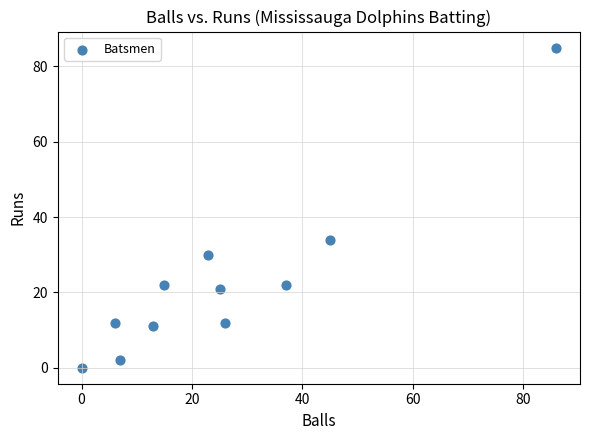

What Y value in the scatter plot is closest to 42?

34